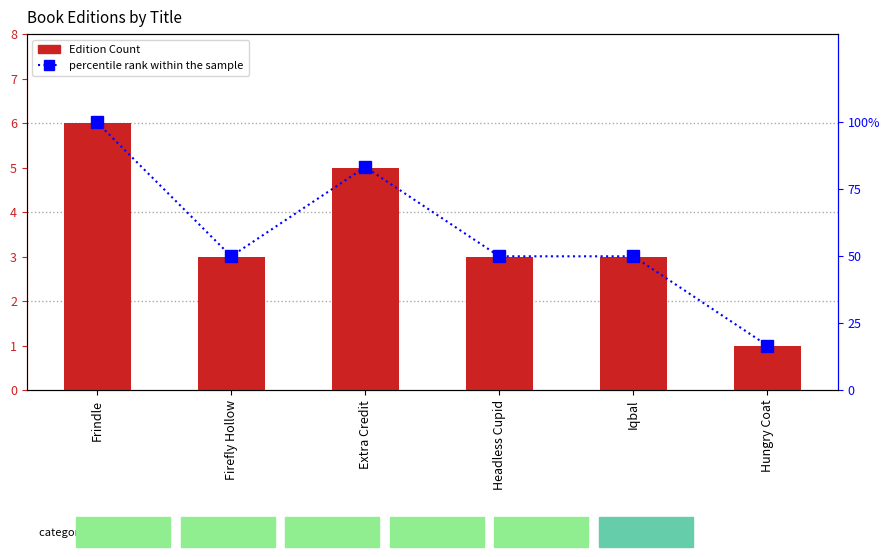

True or false: Edition Count has a value of 1.4 at Iqbal.

False